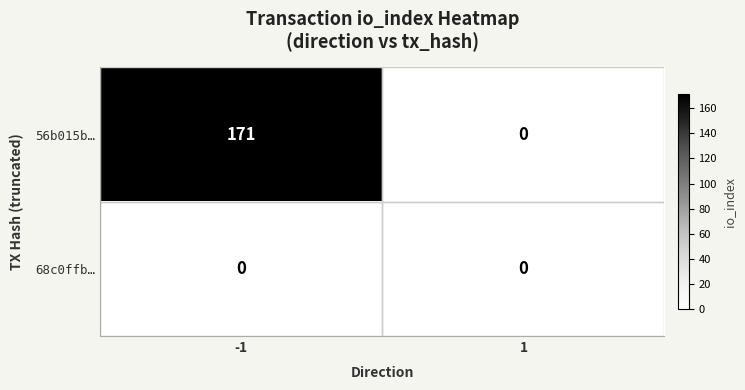

Which series has the largest range (max minus min)?

56b015b…